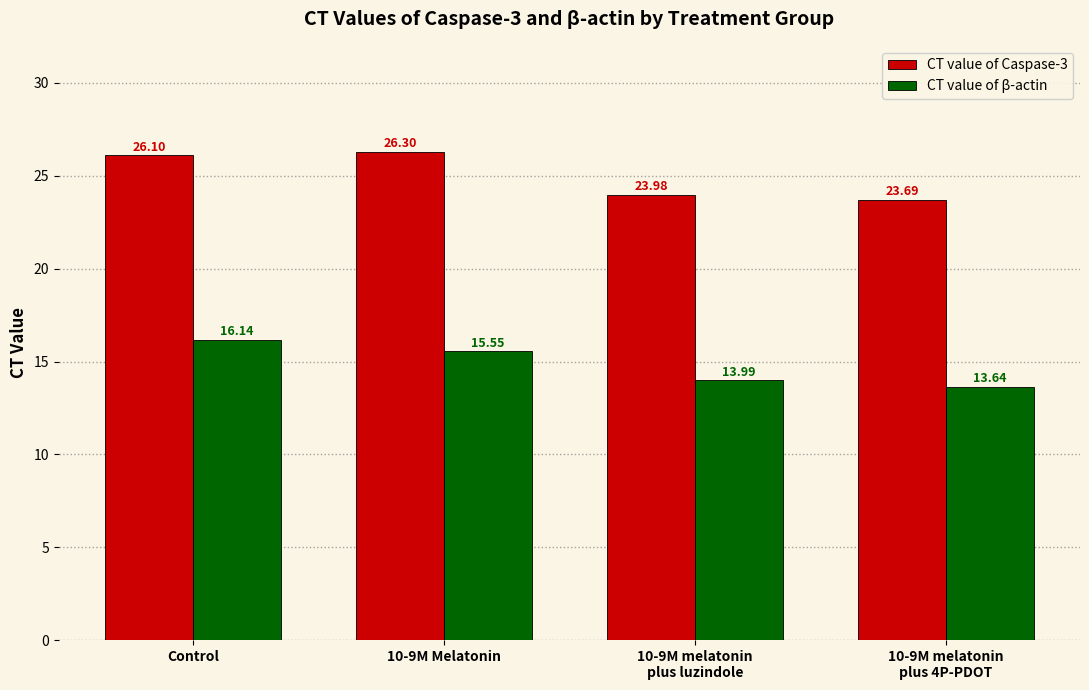

How many categories are shown in the chart?

4